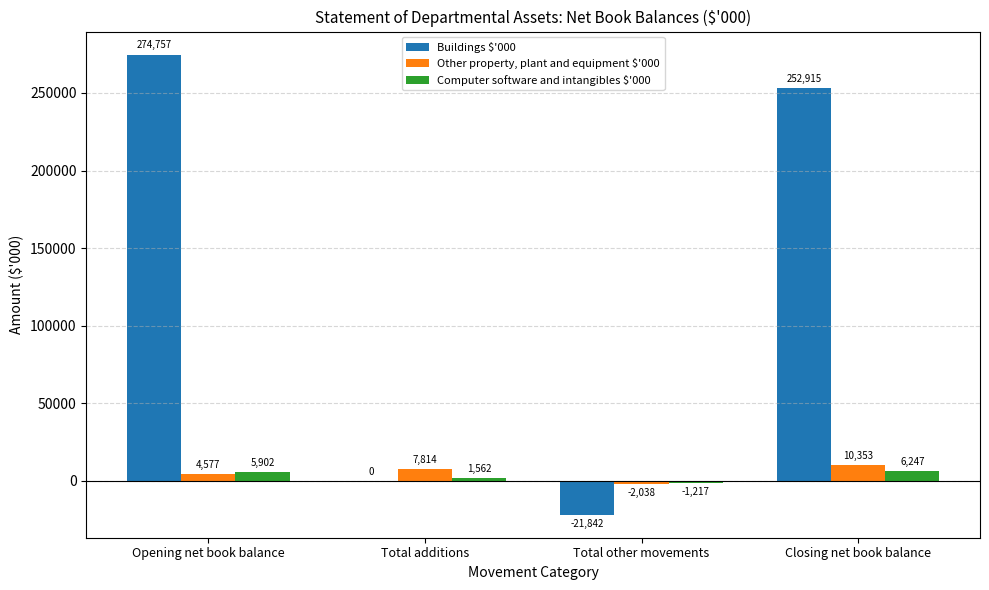

What is the average value of the Buildings $'000 series?

126458